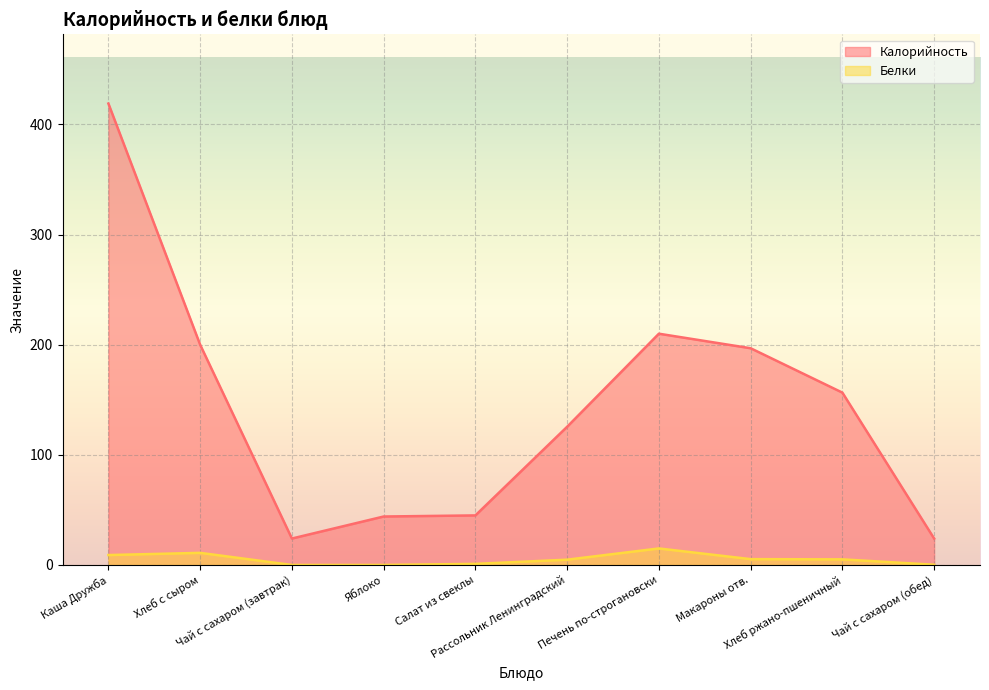

What is the maximum value shown in the chart?

419.0